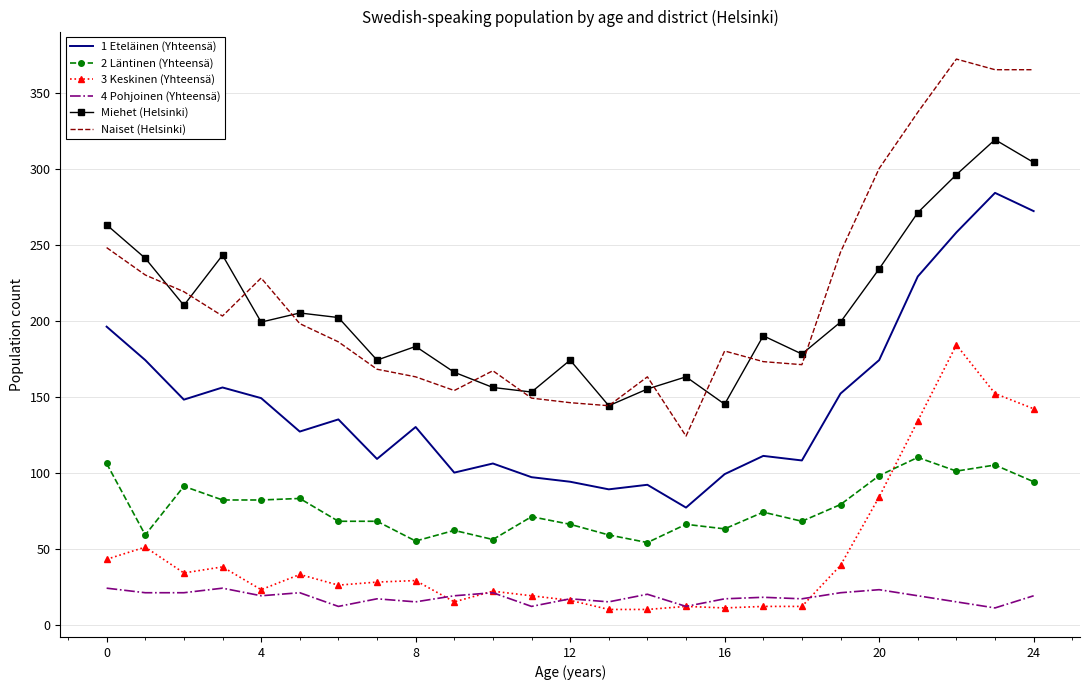

What are all the series names shown in the legend?

1 Eteläinen (Yhteensä), 2 Läntinen (Yhteensä), 3 Keskinen (Yhteensä), 4 Pohjoinen (Yhteensä), Miehet (Helsinki), Naiset (Helsinki)